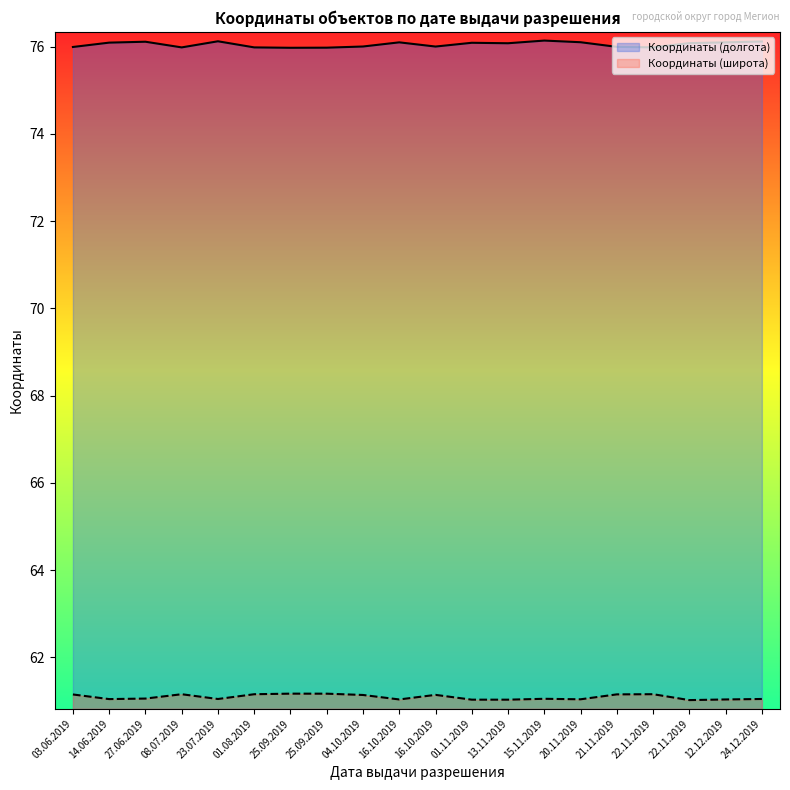

True or false: Координаты (широта) has a value of 61.0 at 23.07.2019.

True